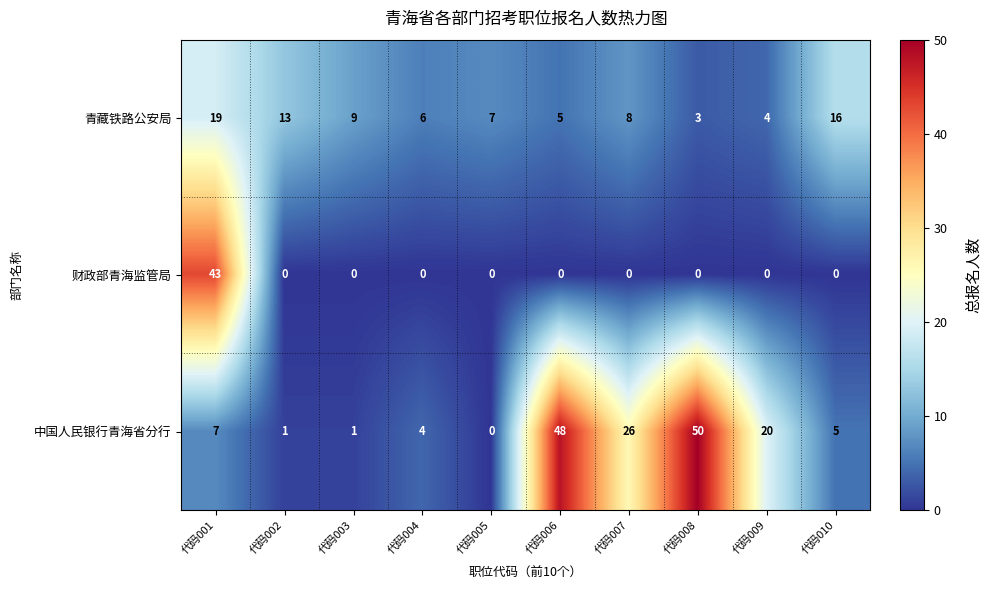

Which series has the largest total across all categories?

中国人民银行青海省分行